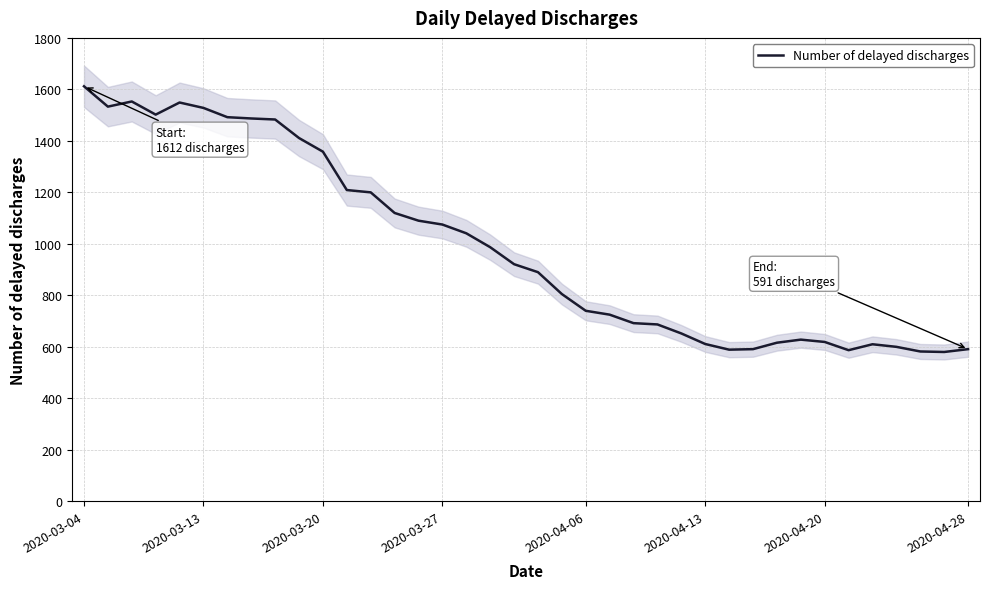

The value of Number of delayed discharges at 2020-04-20 is 1106. True or false?

False